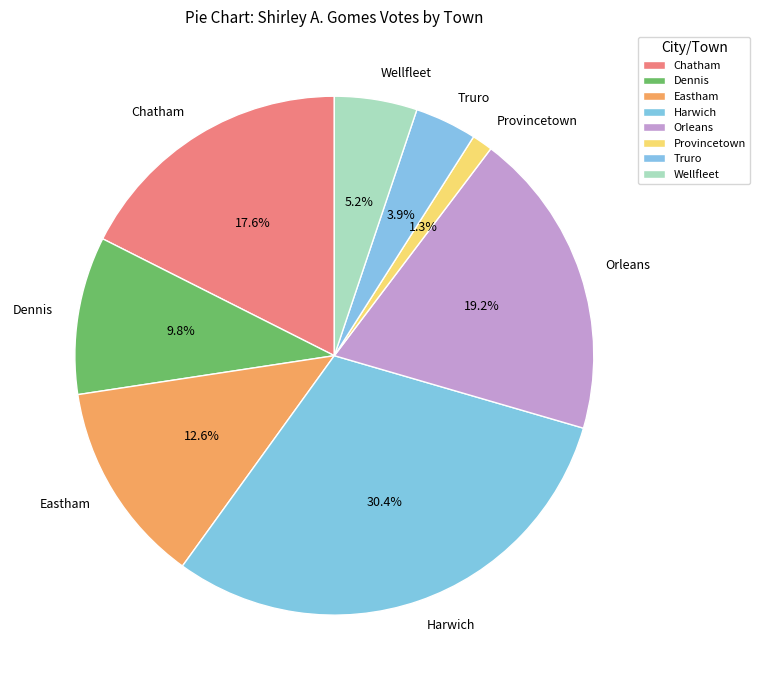

Count the number of slices in the pie.

8